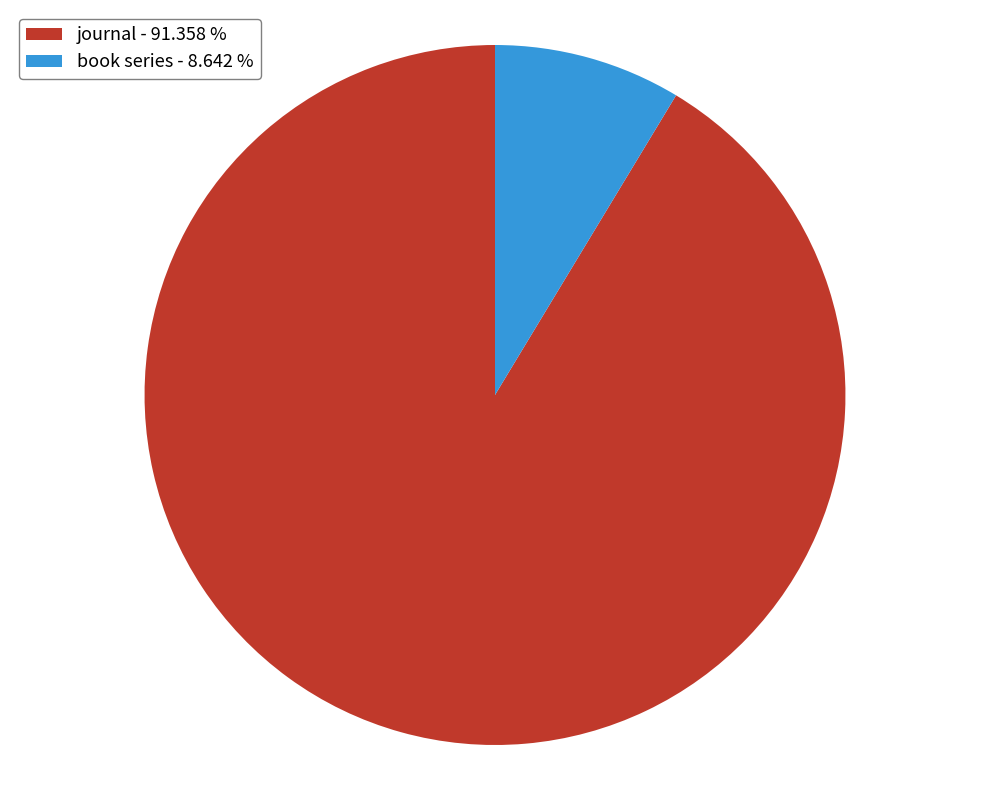

Does book series - 8.642 % account for over 50% of the chart?

No